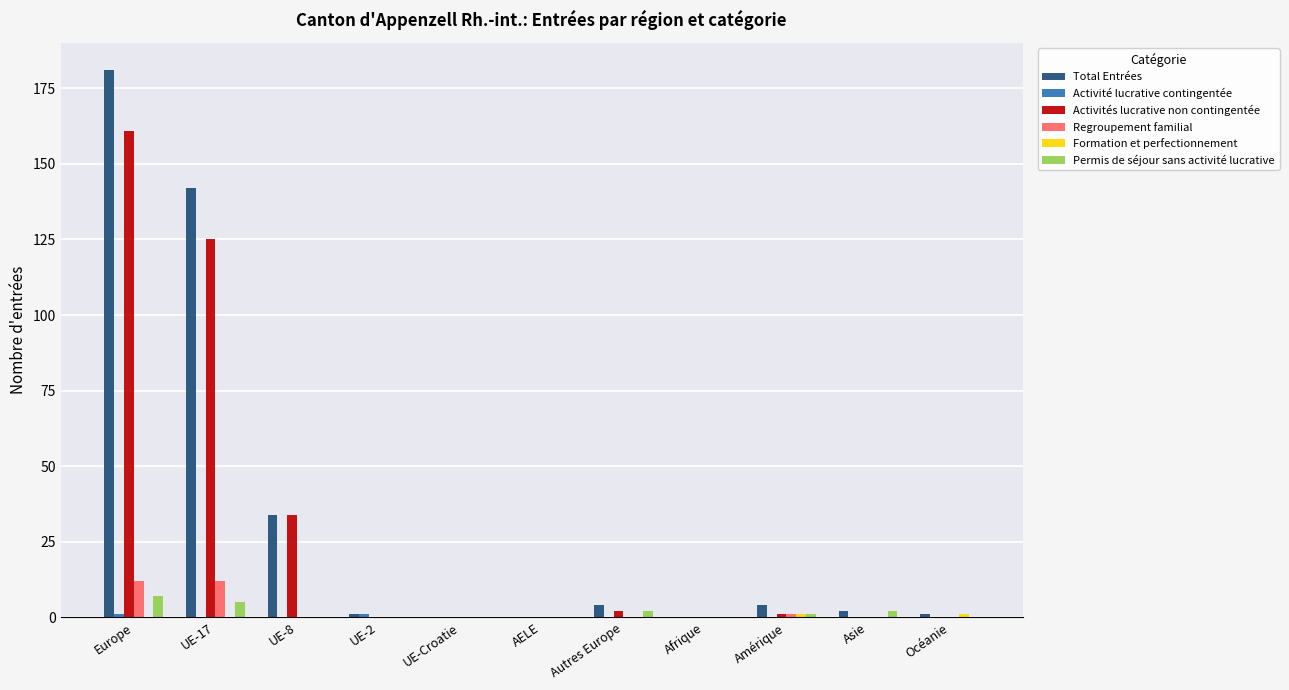

True or false: Total Entrées has a value of 142 at UE-17.

True